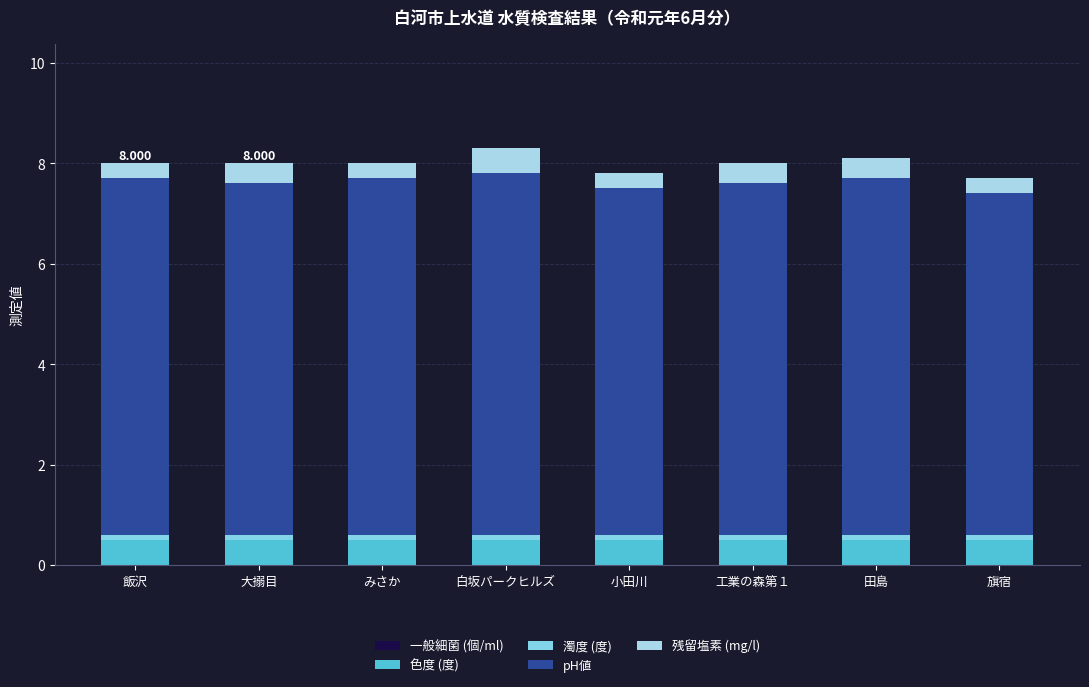

How many bars are there in total?

8